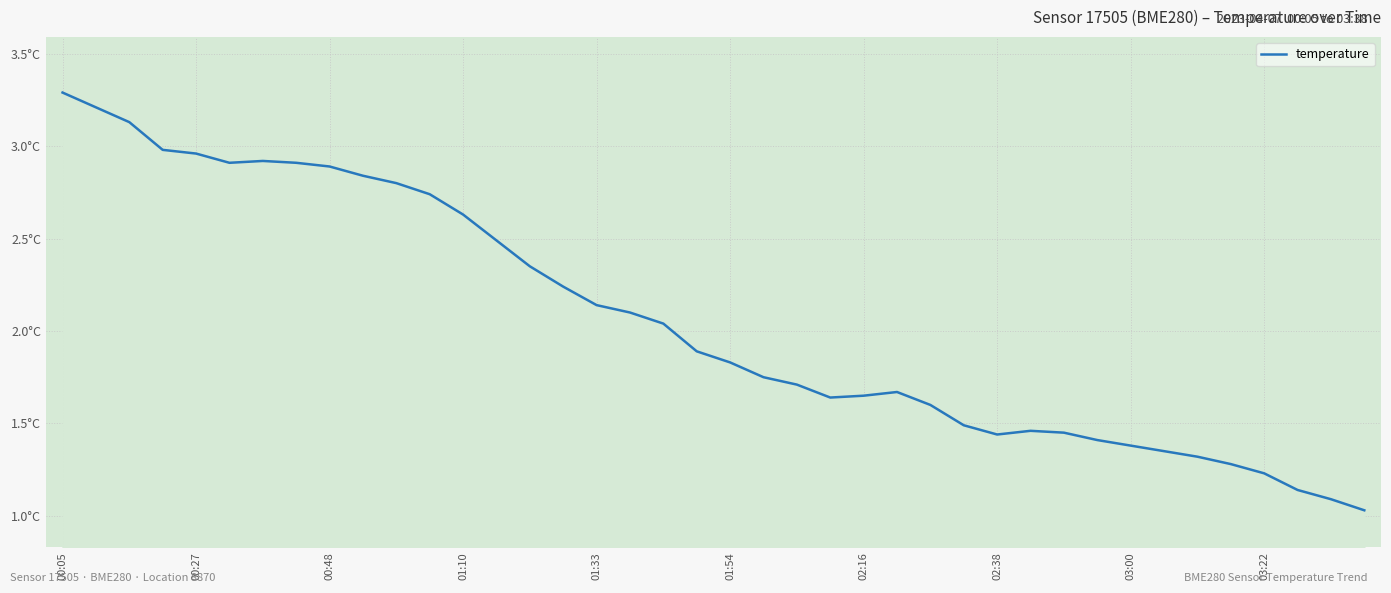

Does the chart display data point markers on the line(s)?

No